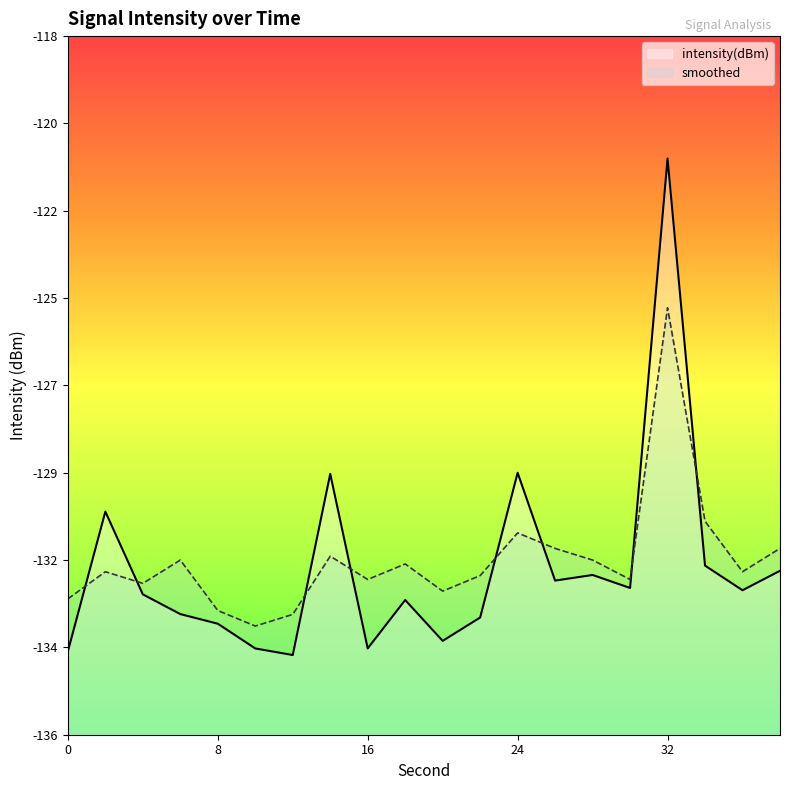

What is the total value across all series at 26?

-263.2